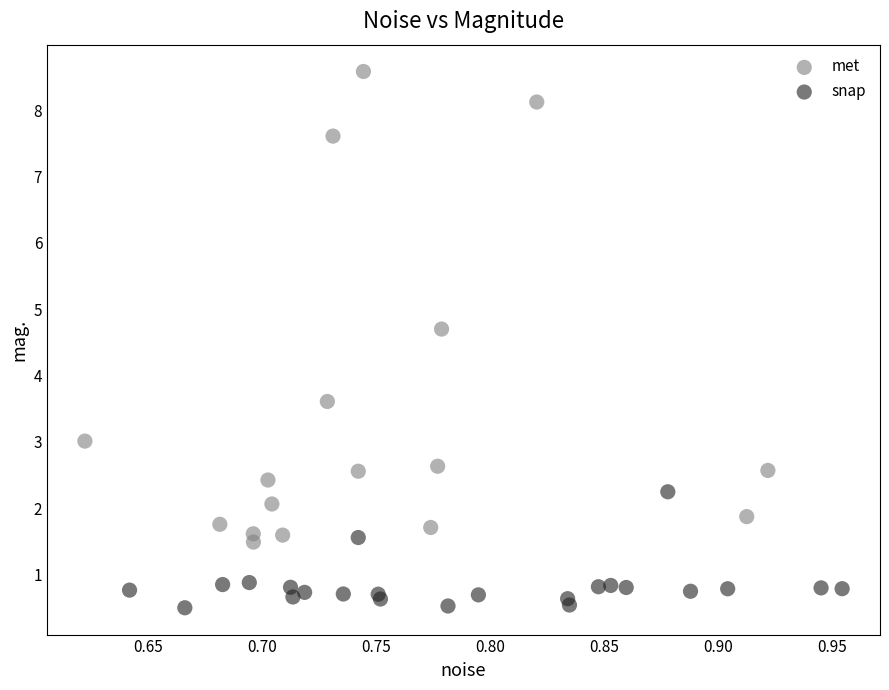

Which series reaches the maximum Y coordinate?

met